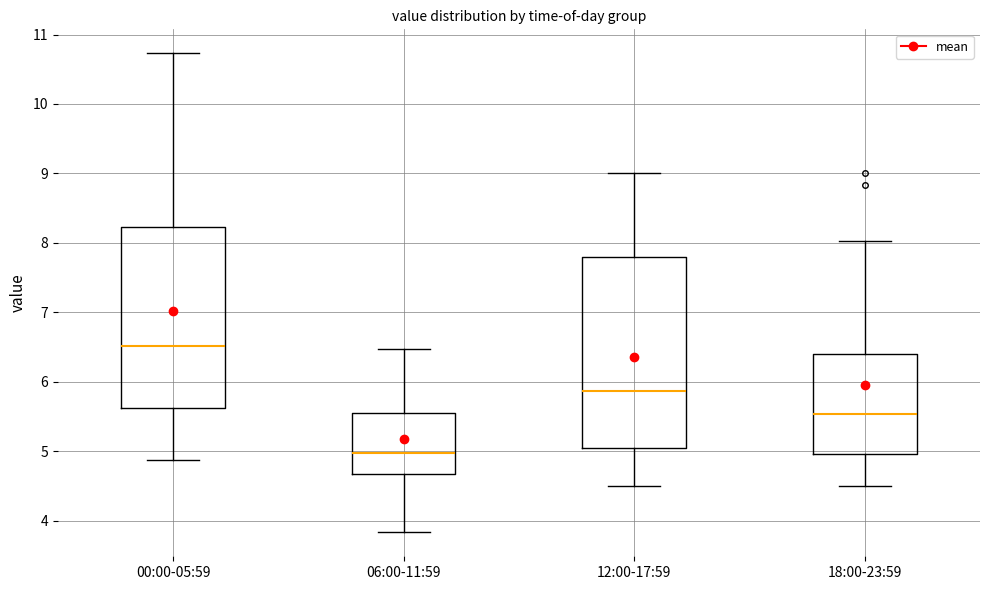

Which box is the tallest, from its lower edge to its upper edge?

12:00-17:59